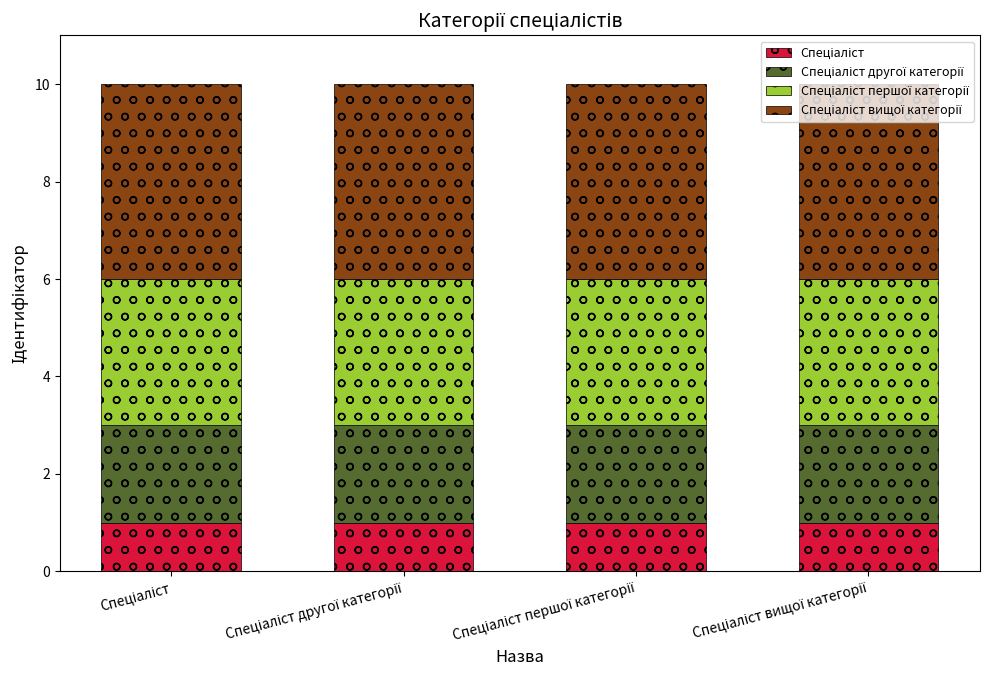

Count the number of data series in this chart.

4